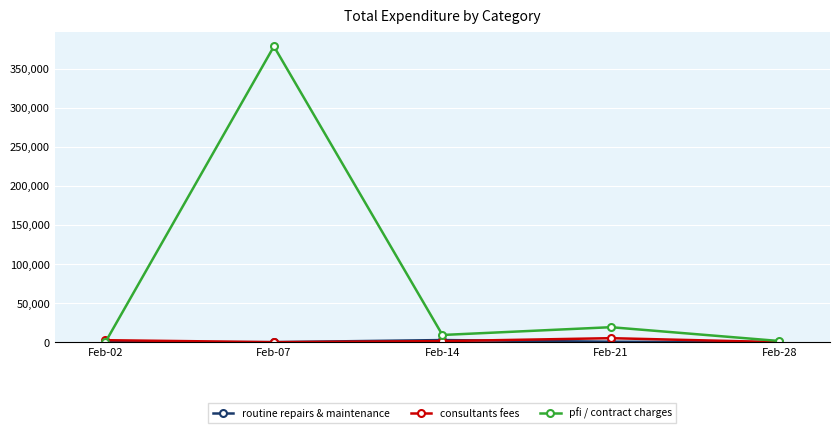

What is the value of the pfi / contract charges point at the 4th from the left?

19138.7